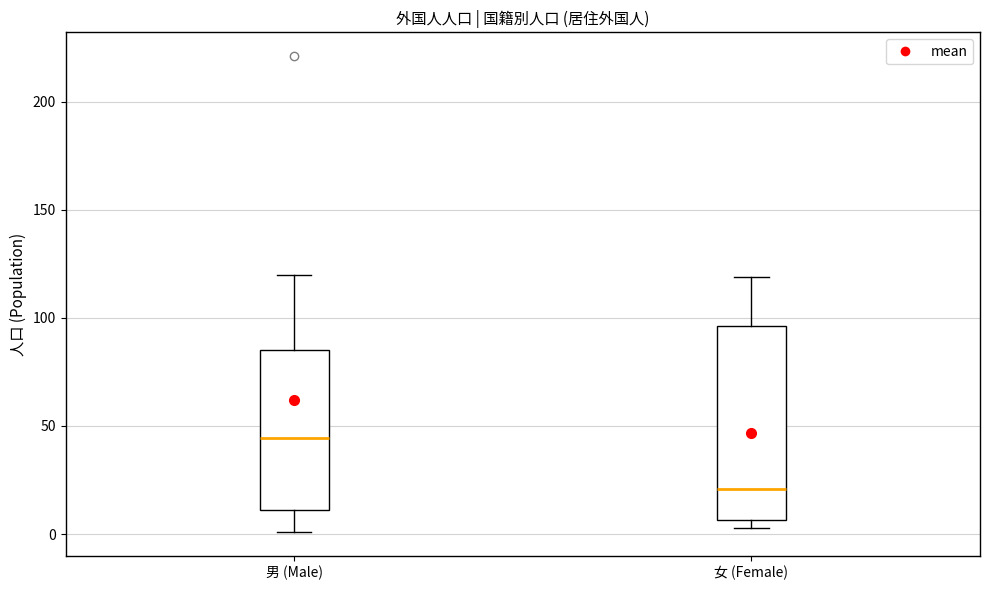

Which box's median line is the highest?

男 (Male)